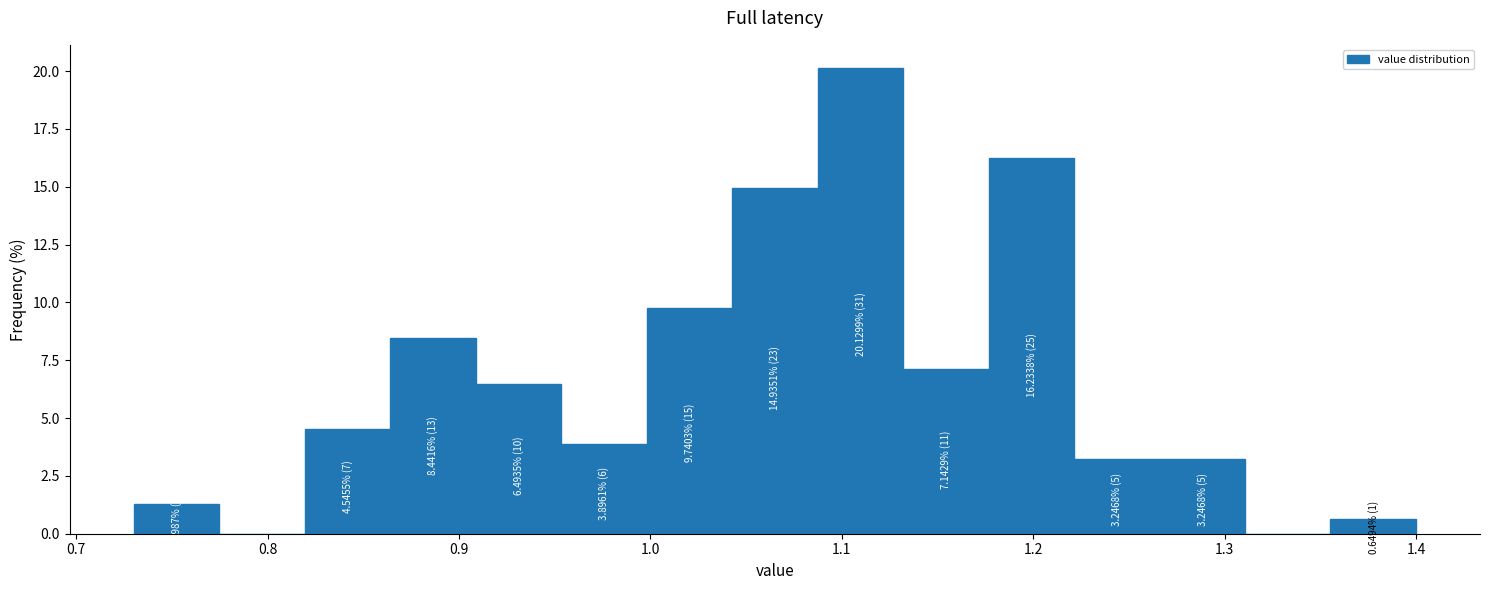

Which range on the x-axis has the tallest bar?

1.09 to 1.13